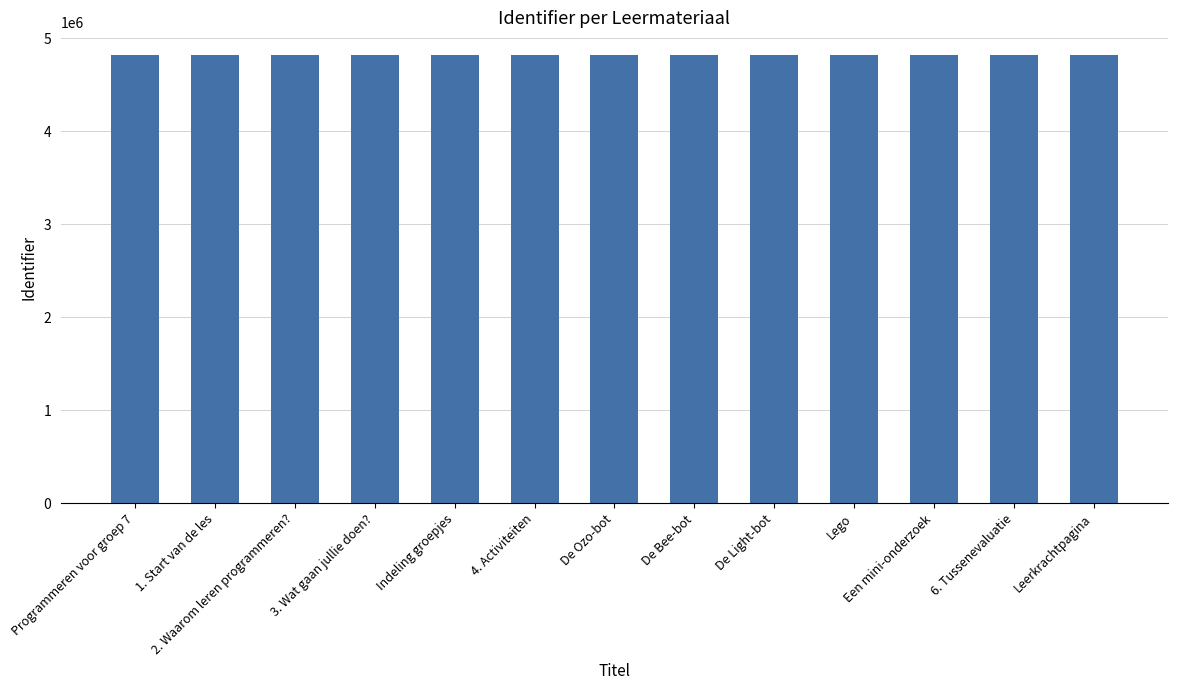

The value at 2. Waarom leren programmeren? is 4820354. True or false?

True